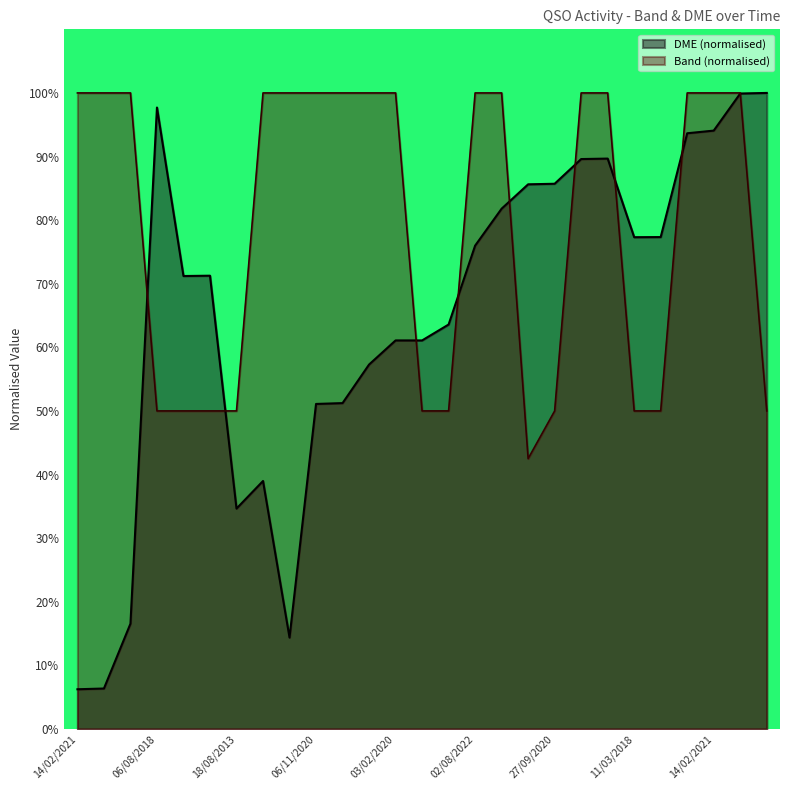

How many data points in DME are above 71?

15